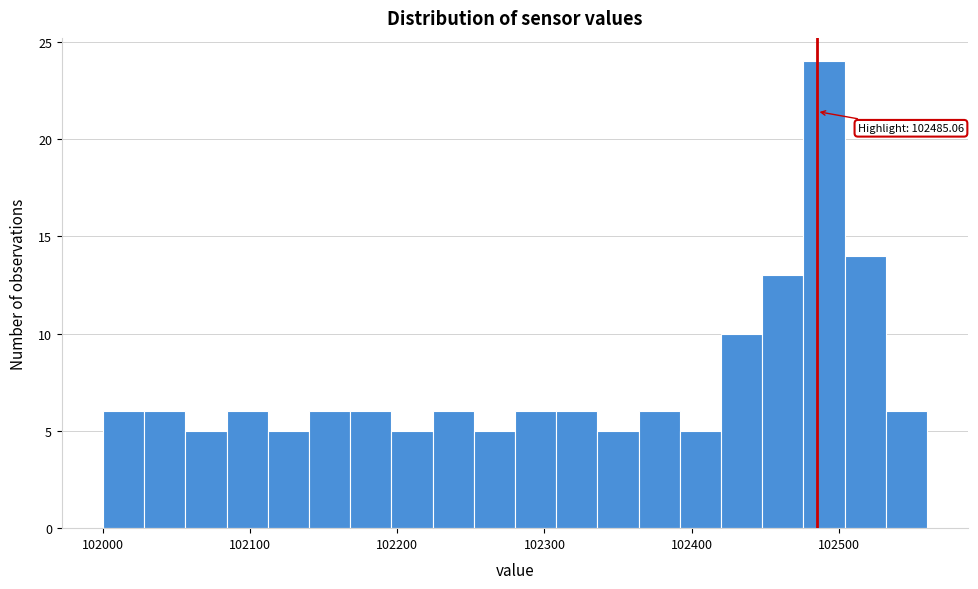

Read against the x-axis, roughly where is the centre of the tallest bar?

102490